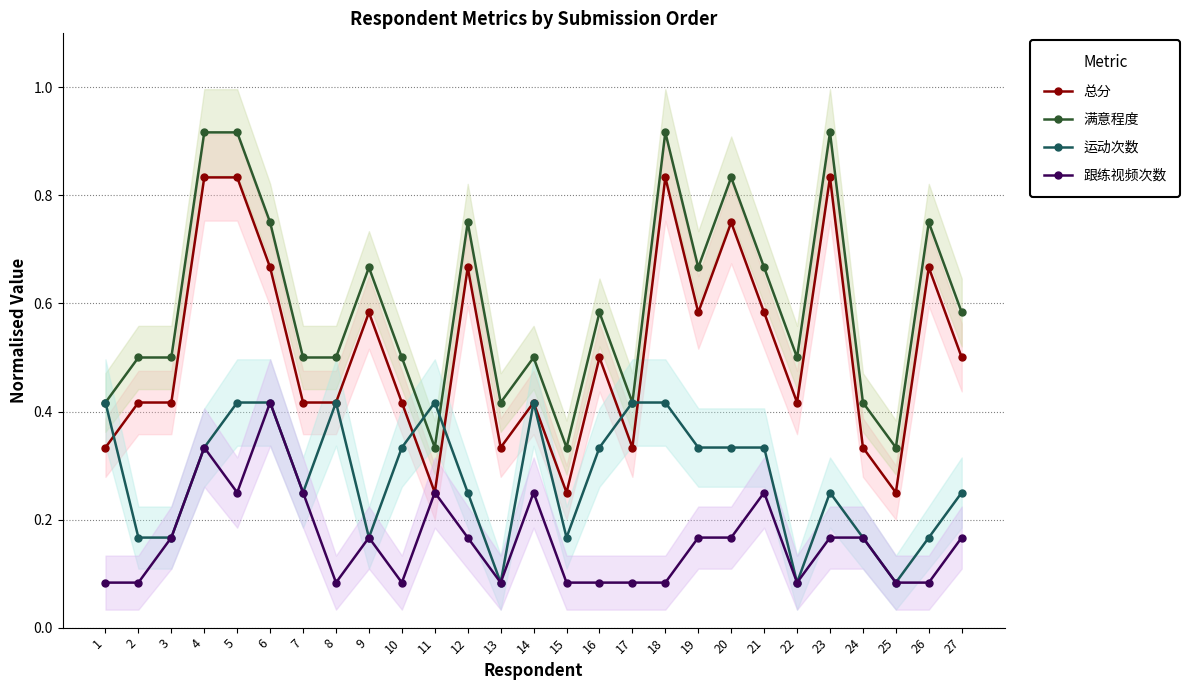

How many interior local peaks does the 满意程度 series have?

8